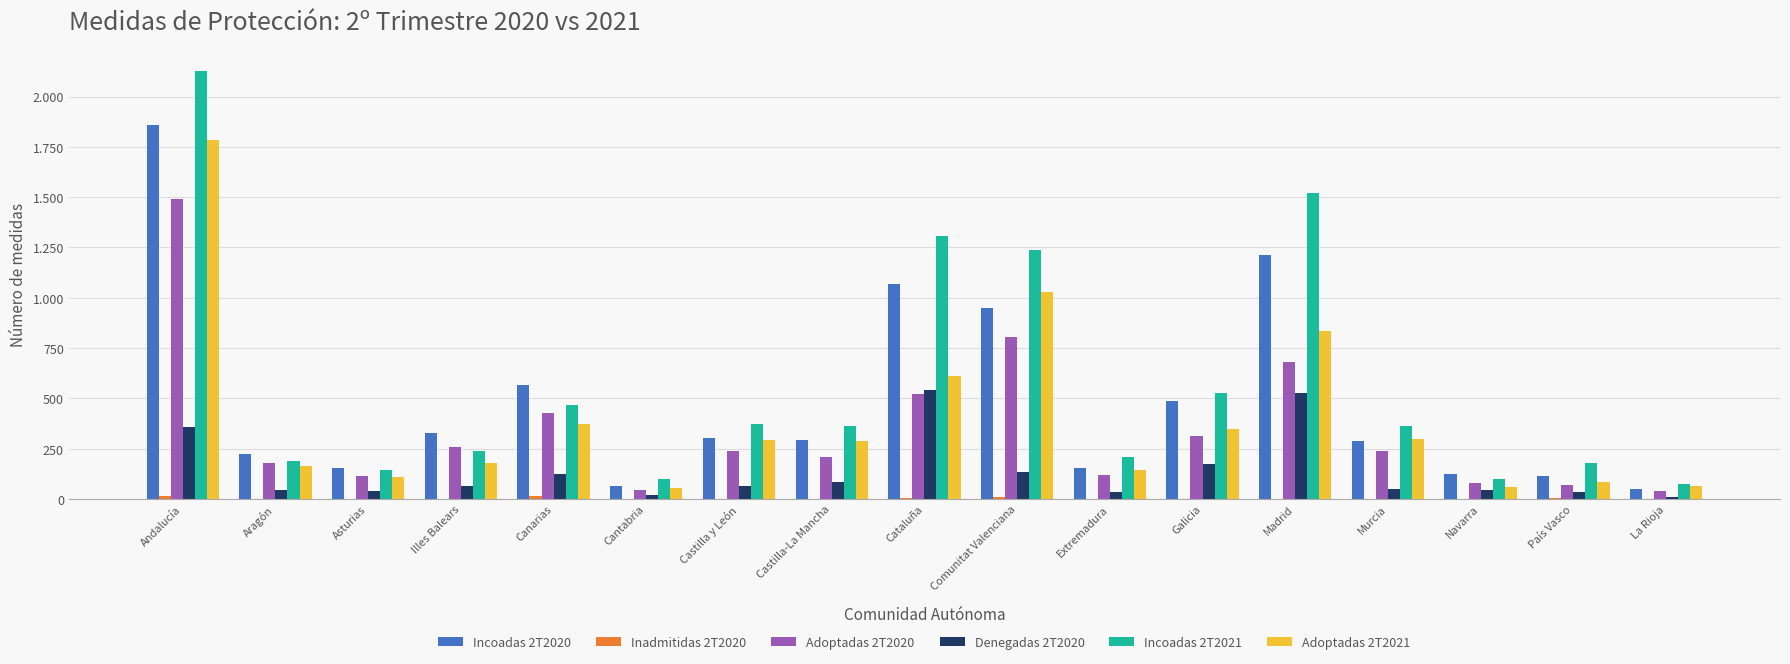

Are the bars grouped side by side (vs. stacked)?

Yes